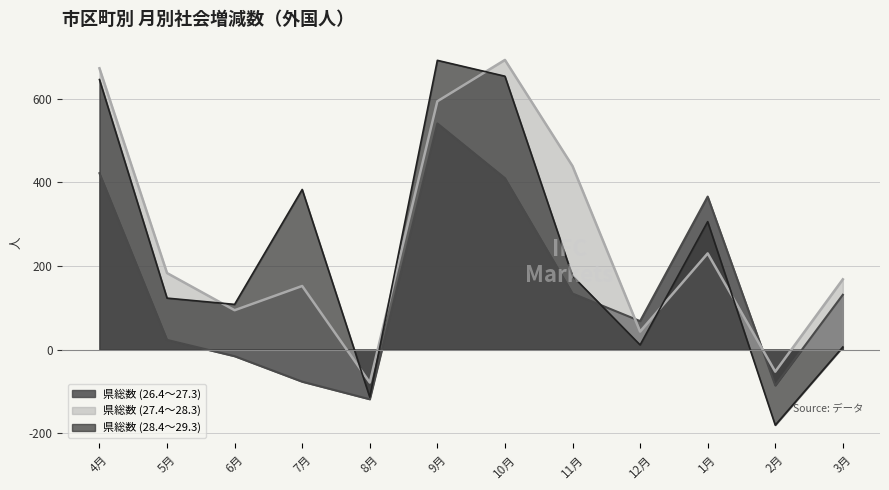

What is the approximate value of 県総数 (26.4～27.3) at 8月?

-119